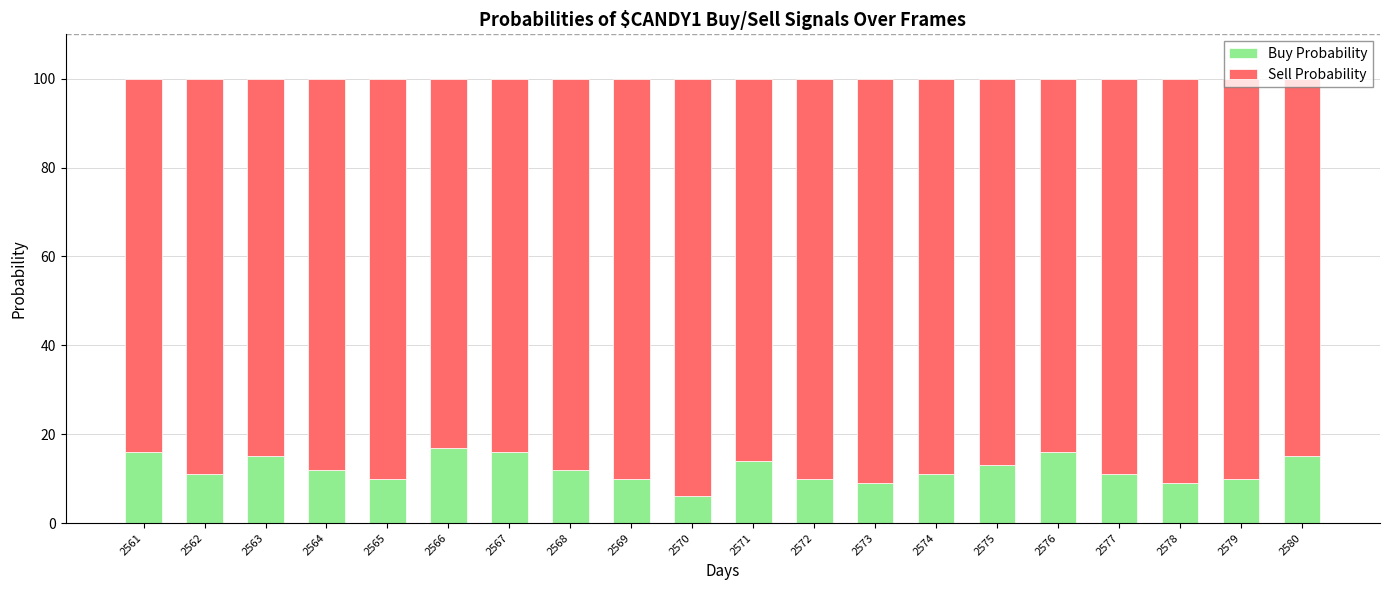

How many series are shown in this chart?

2